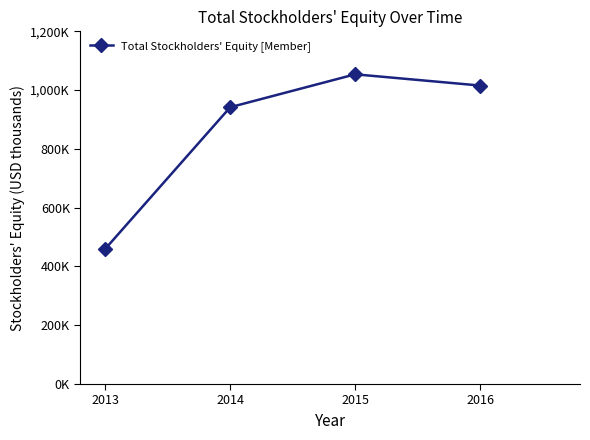

Where does the data first go above 1015574?

2015